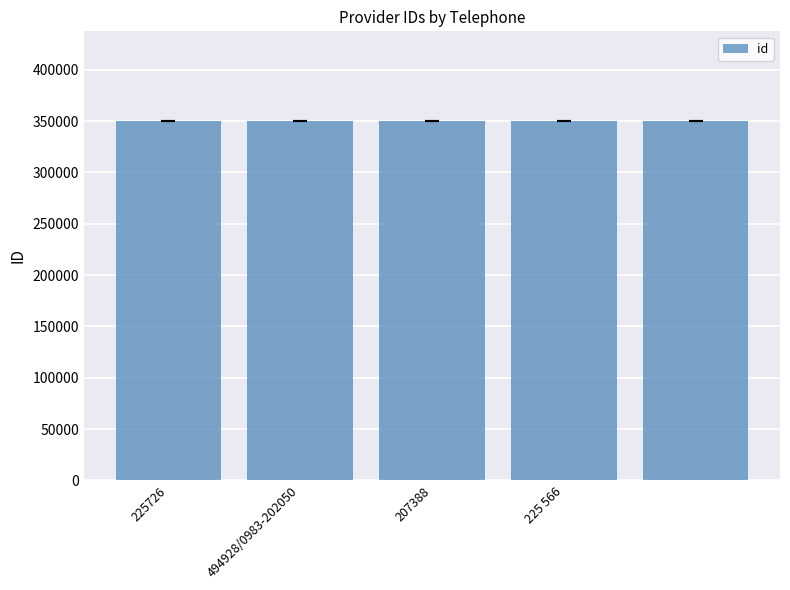

What is the maximum value shown in the chart?

349862